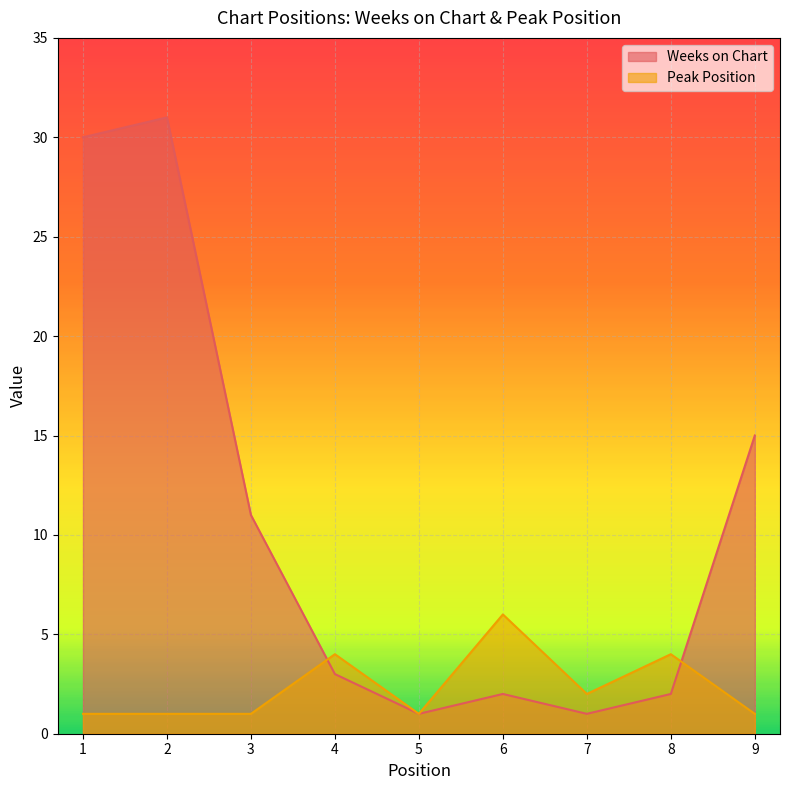

What are all the series names shown in the legend?

Weeks on Chart, Peak Position